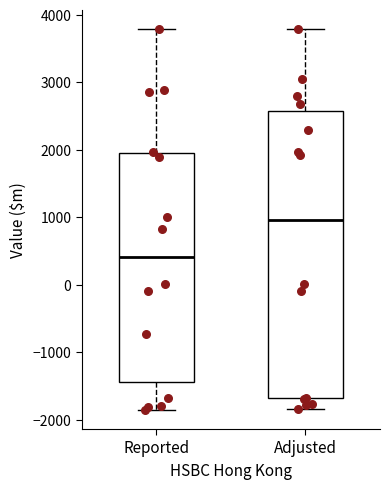

Which box is the tallest, from its lower edge to its upper edge?

Adjusted